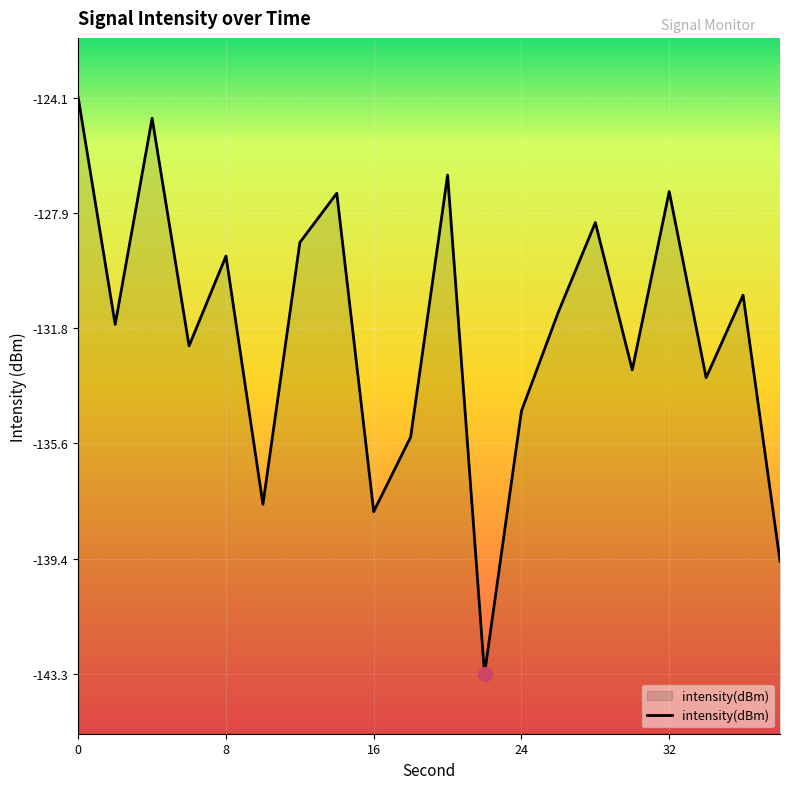

True or false: the data shows -84.9 at 8.

False